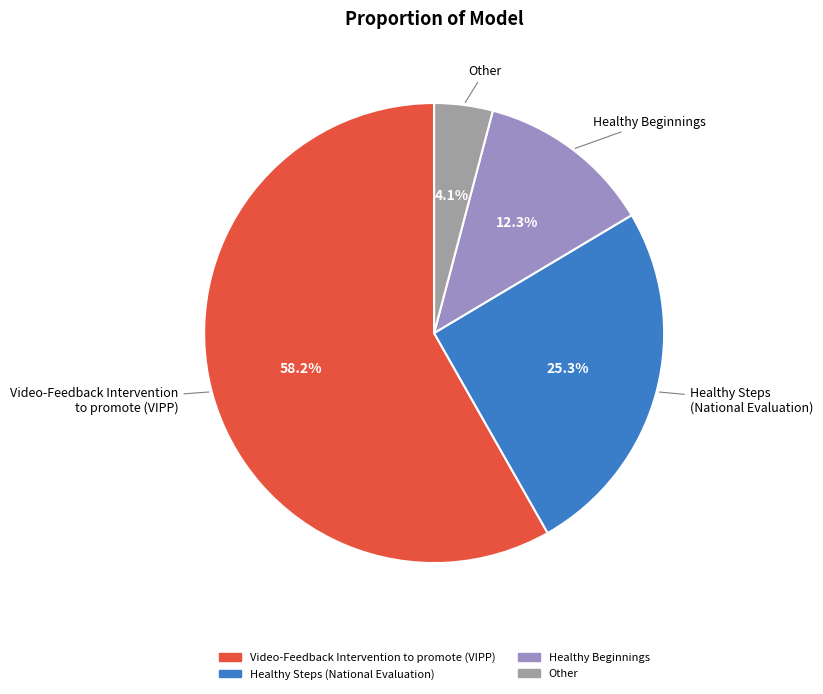

Is there any slice that represents more than half of the pie?

Yes